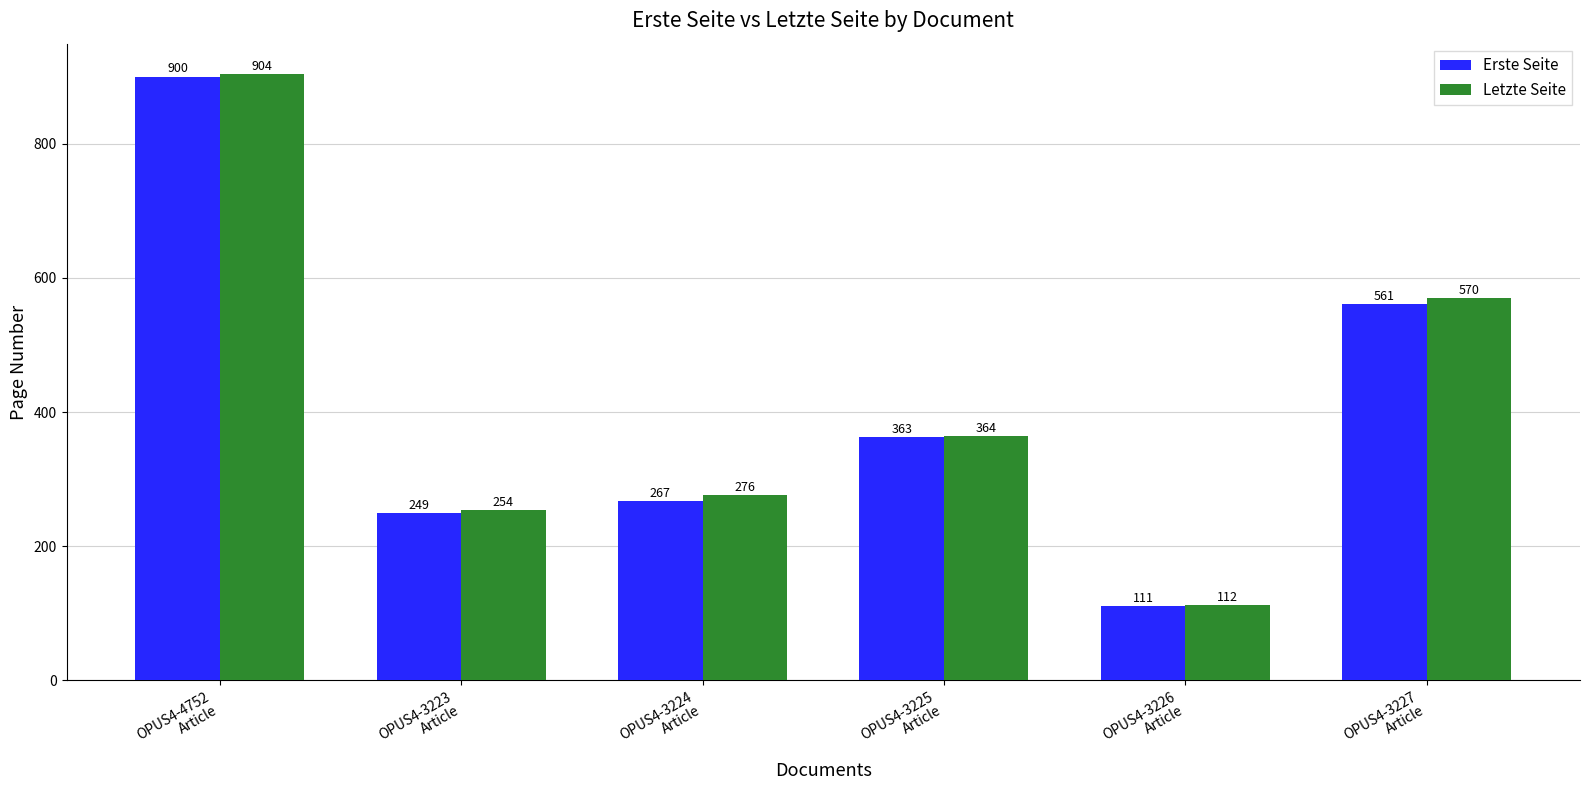

At which category does the chart reach its minimum across all series?

OPUS4-3226
Article